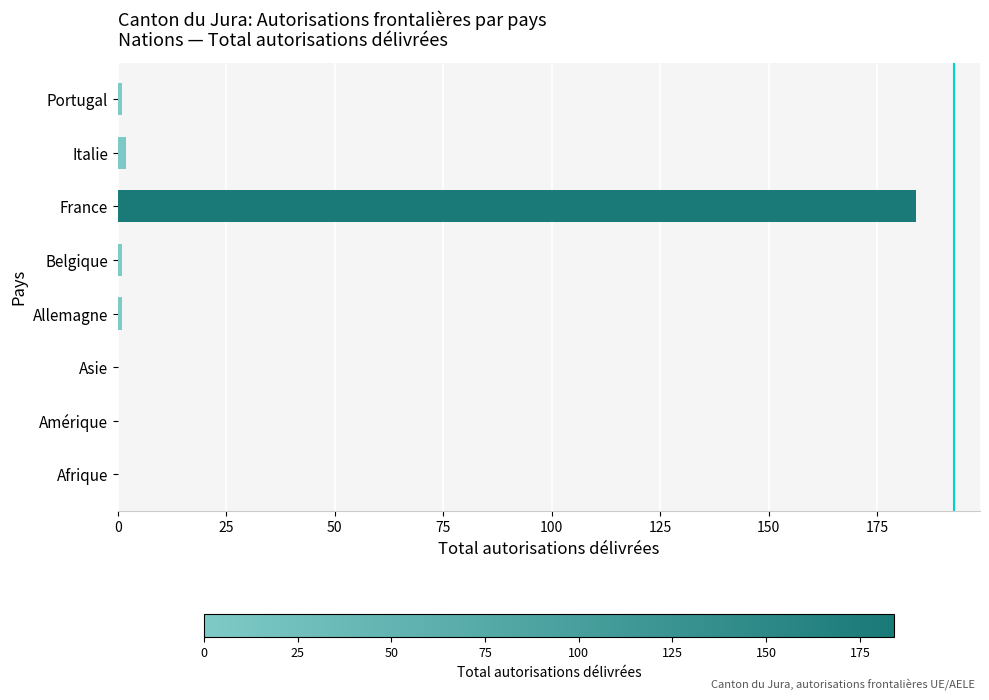

The value at Afrique is 0. True or false?

True